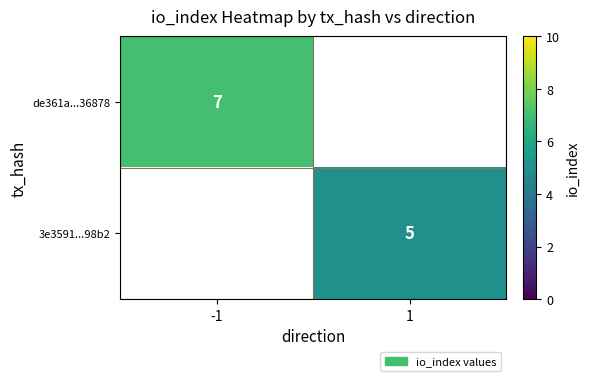

The 3e3591...98b2 series shows 9 at 1. True or false?

False